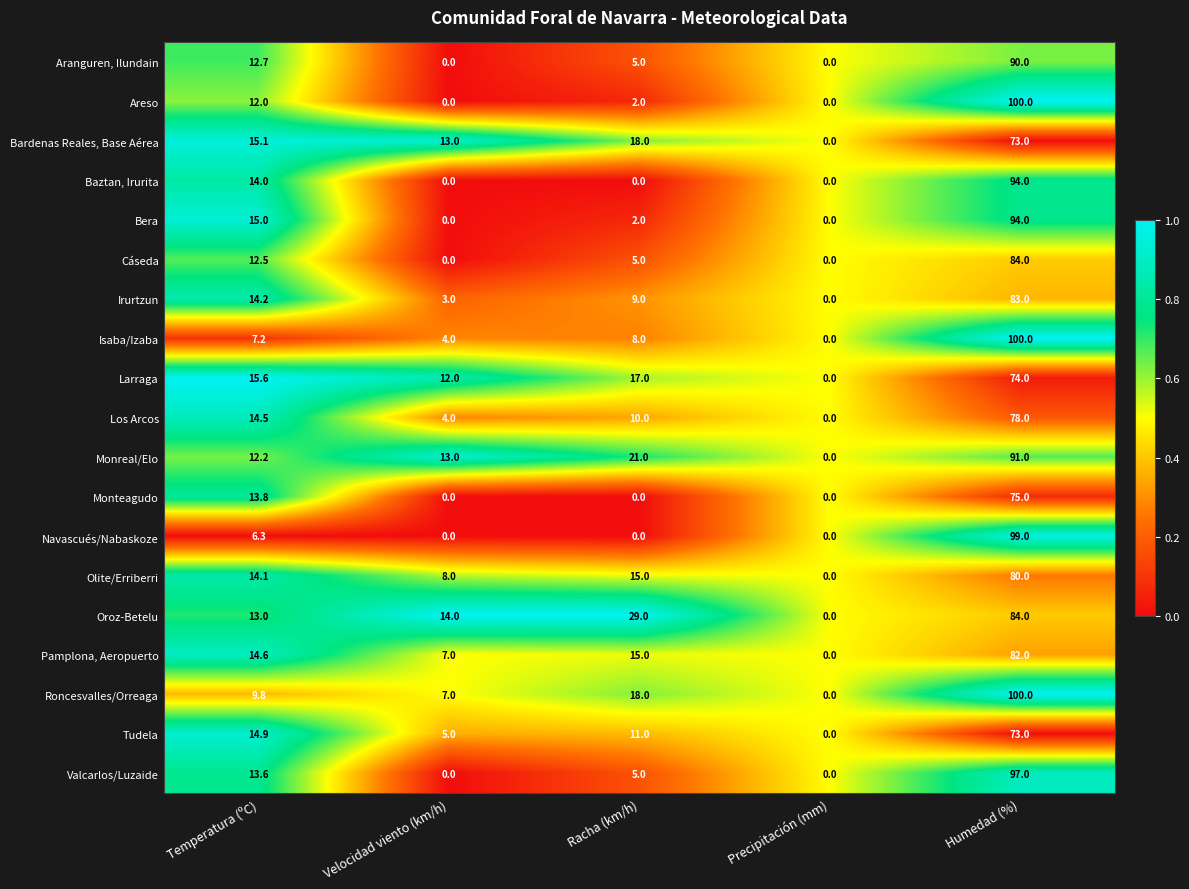

Which label corresponds to the largest value in the chart?

Humedad (%)